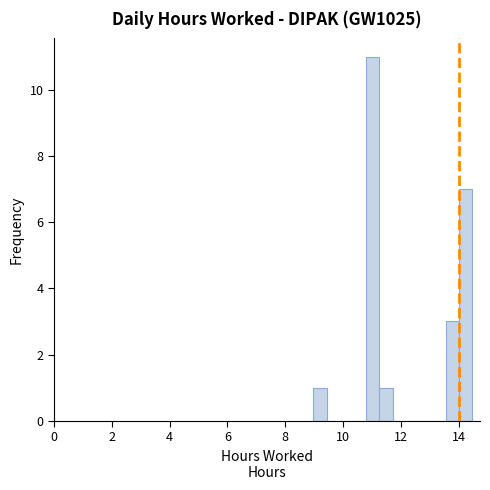

Read against the x-axis, roughly where is the centre of the tallest bar?

11.0